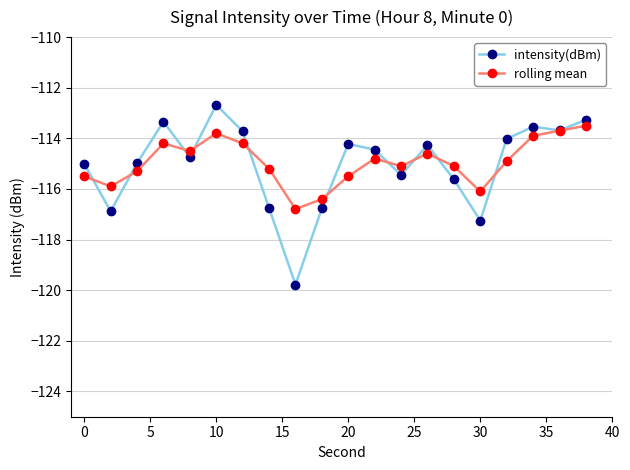

What is the value of the intensity(dBm) point at the 14th from the left?

-114.3